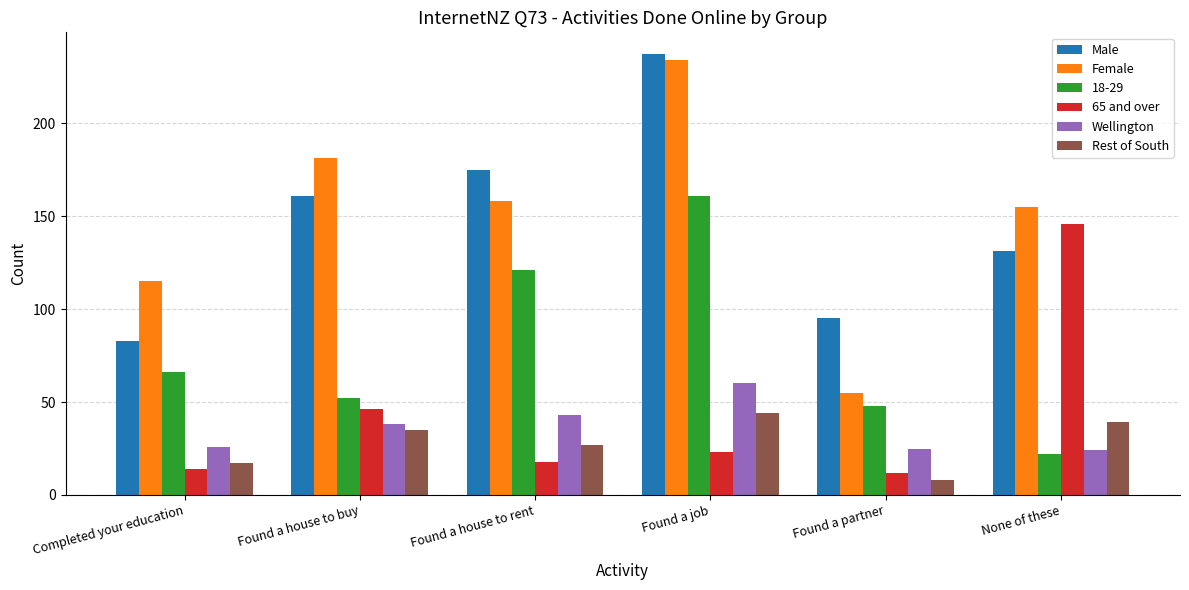

Is it true that 18-29 equals 258 at Found a job?

False